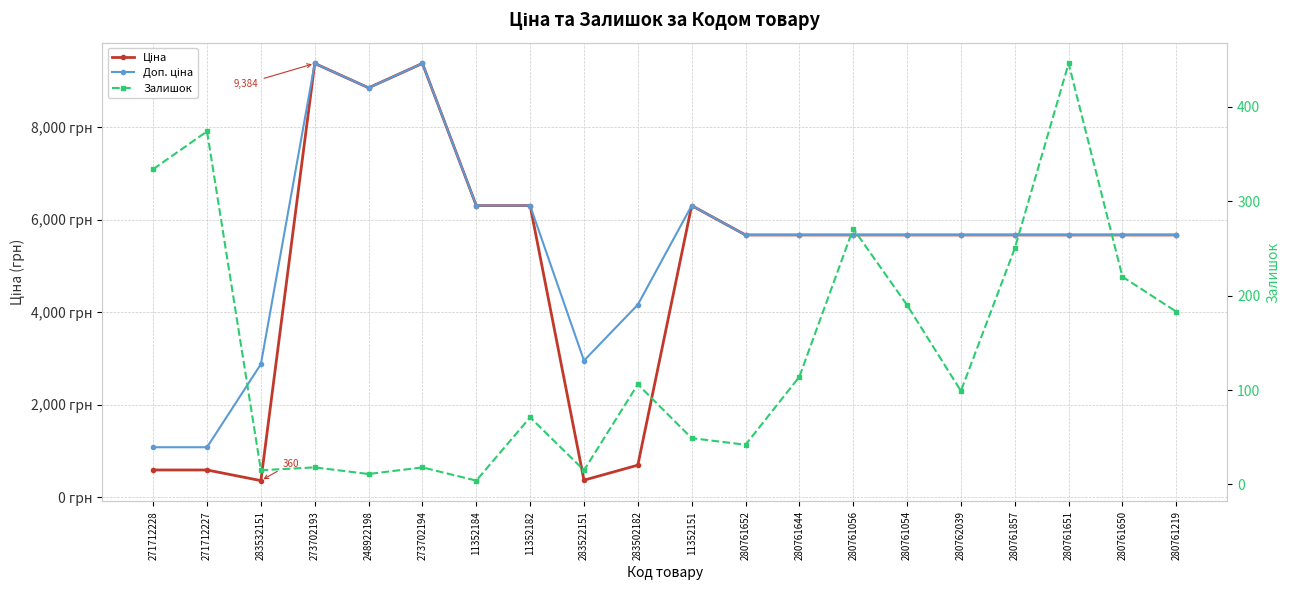

The value of Залишок at 280761652 is 28.9. True or false?

False